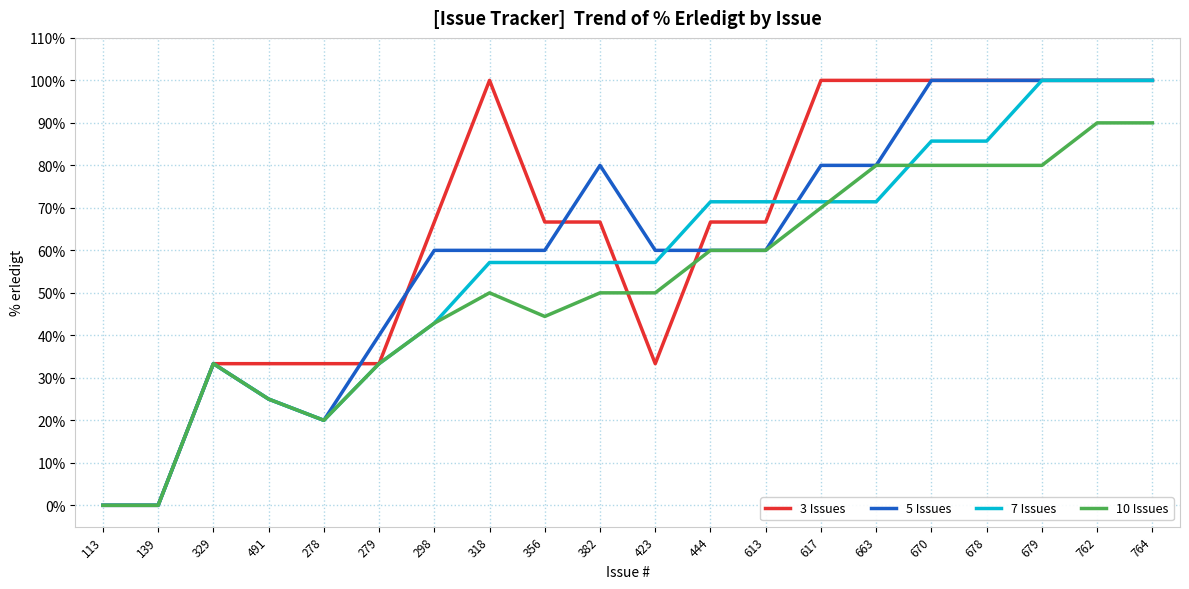

The value of 10 Issues at 663 is 80.0. True or false?

True